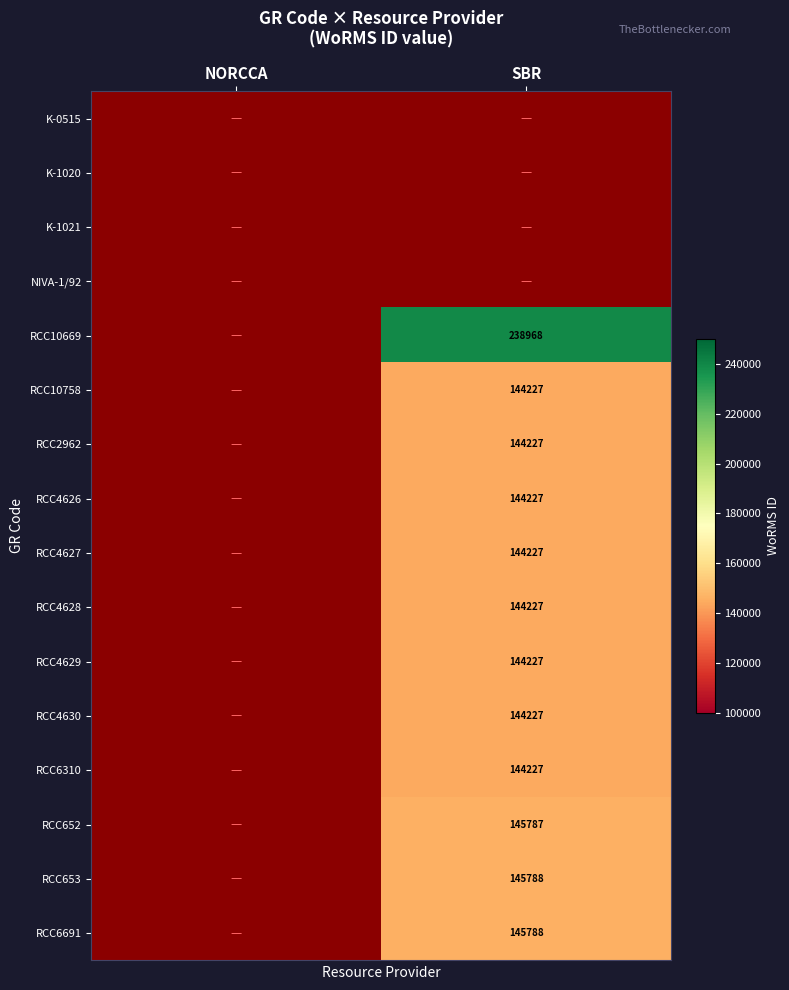

Is it true that RCC4627 equals 215356 at SBR?

False